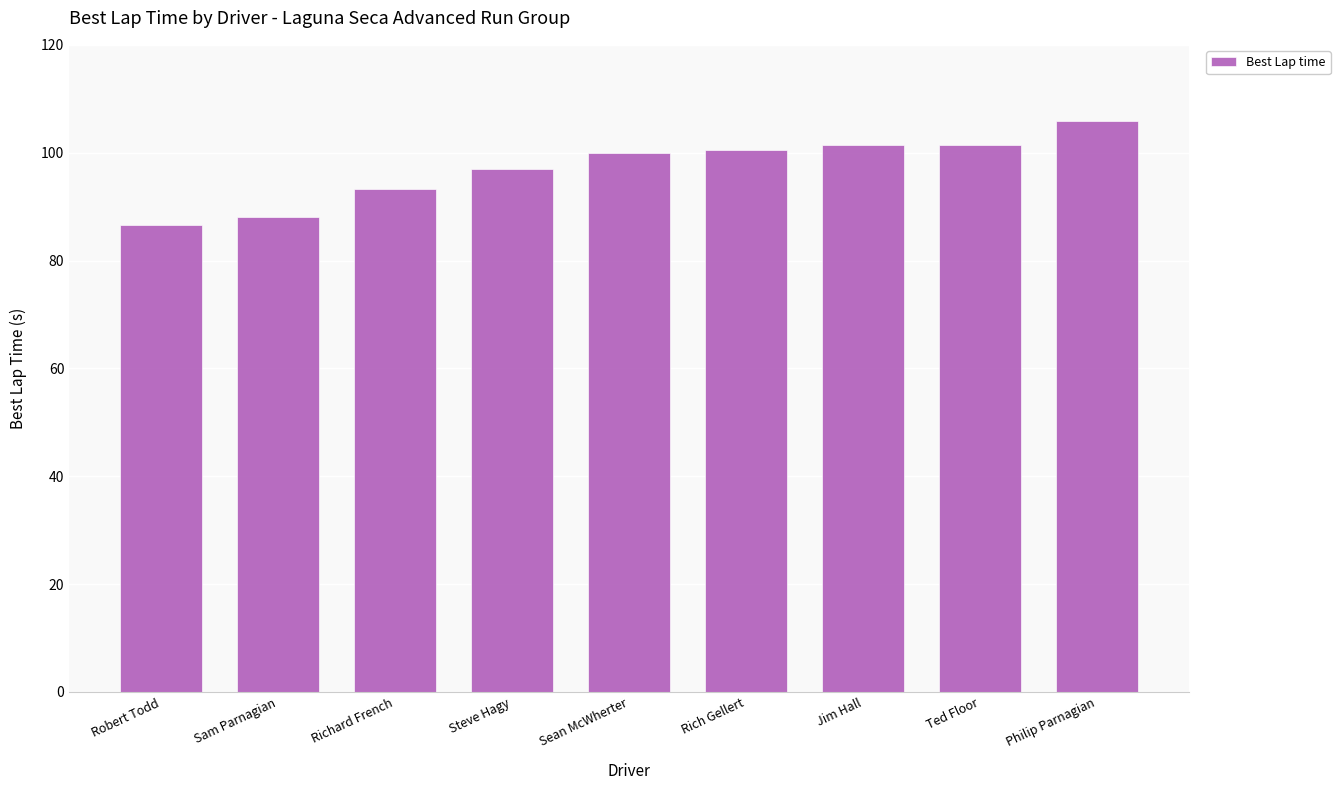

How many data points are less than 99?

4